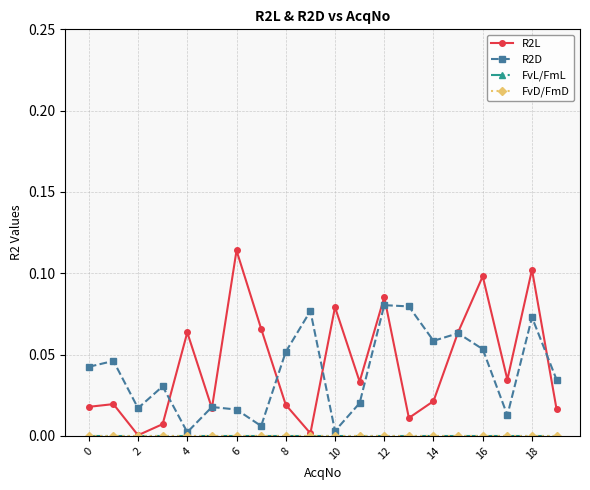

True or false: FvL/FmL and FvD/FmD cross at least once.

False